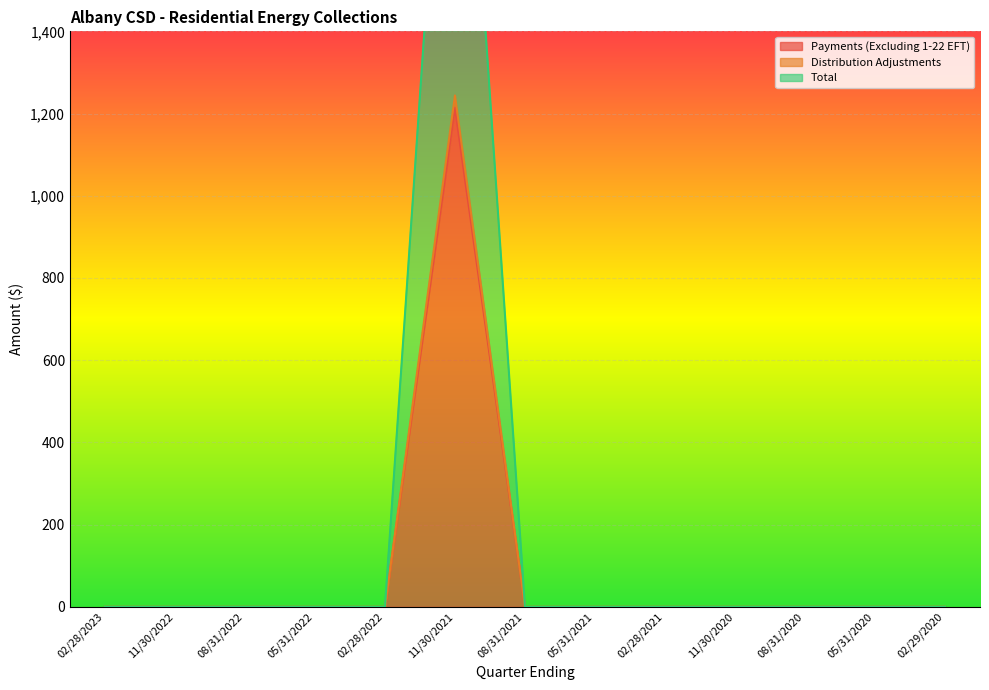

True or false: Distribution Adjustments and Payments (Excluding 1-22 EFT) cross at least once.

False